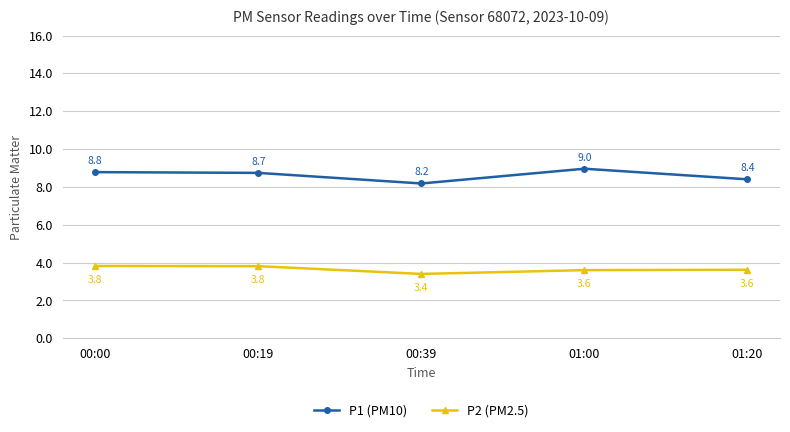

Which label corresponds to the largest value in the chart?

01:00